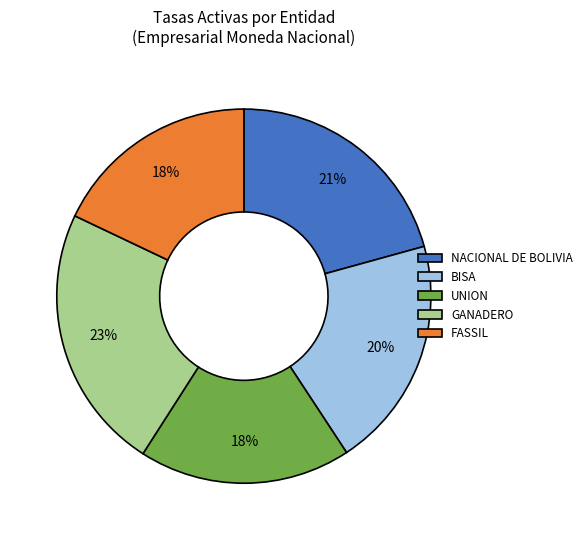

Is NACIONAL DE BOLIVIA the majority of the pie?

No